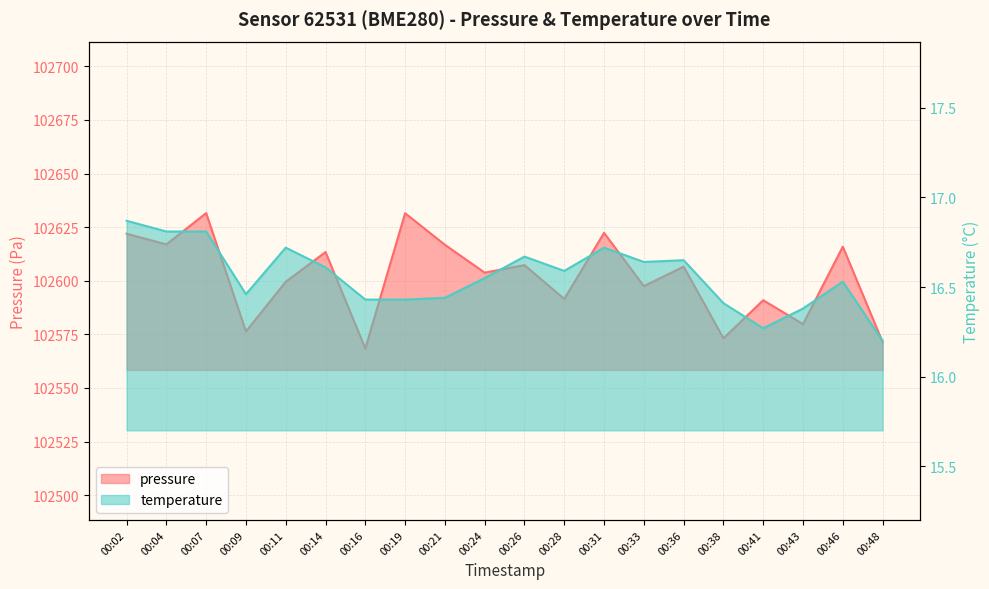

What is the value of the temperature point at the 15th from the left?

16.6